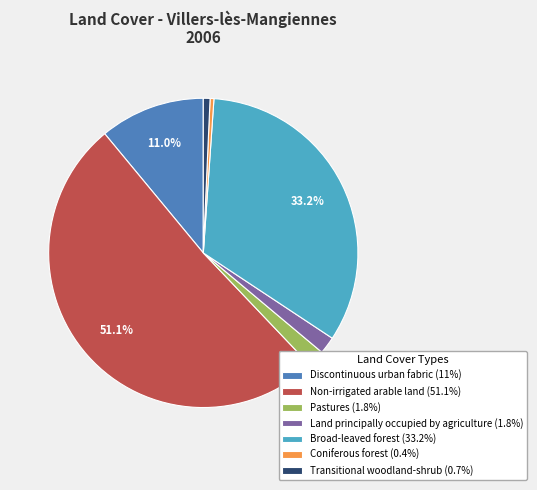

Which category has the biggest portion of the pie?

Non-irrigated arable land